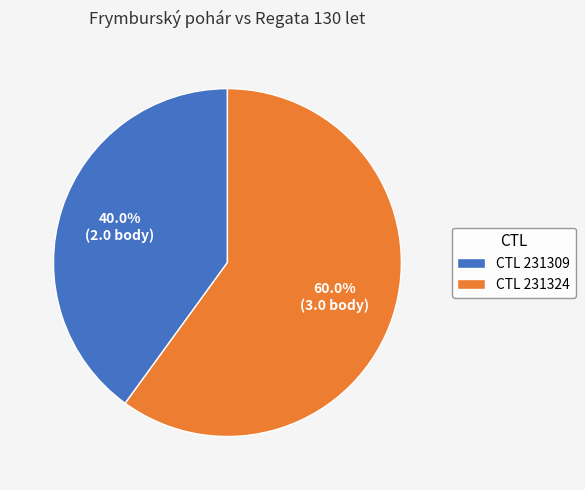

What percentage do CTL 231324 and CTL 231309 together represent?

100.0%